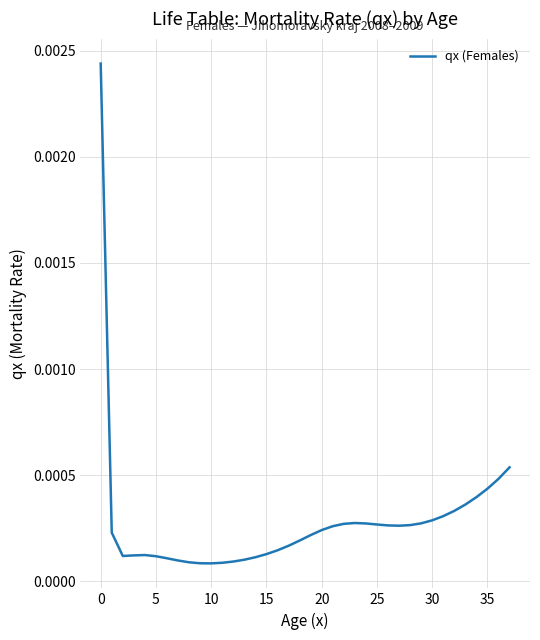

Is this an area chart (filled region under the line)?

No